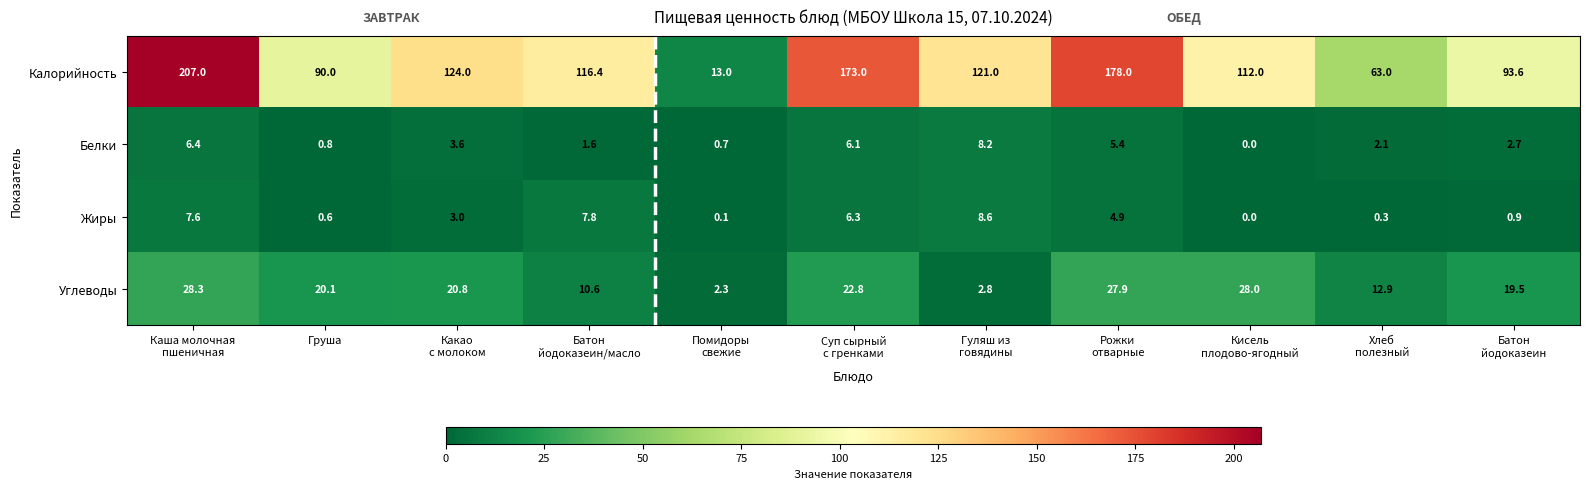

What is the difference between the maximum and minimum values in the Жиры series?

8.6